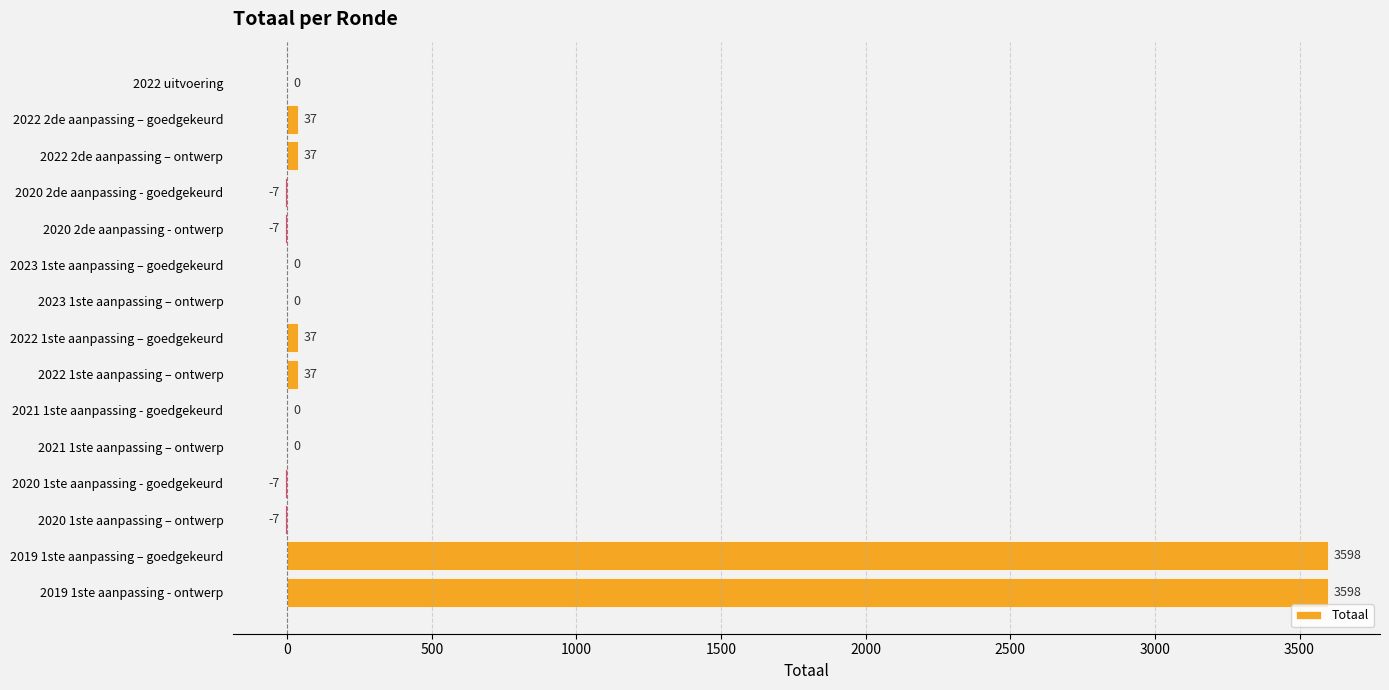

Is it true that the value at 2022 uitvoering is 1523?

False